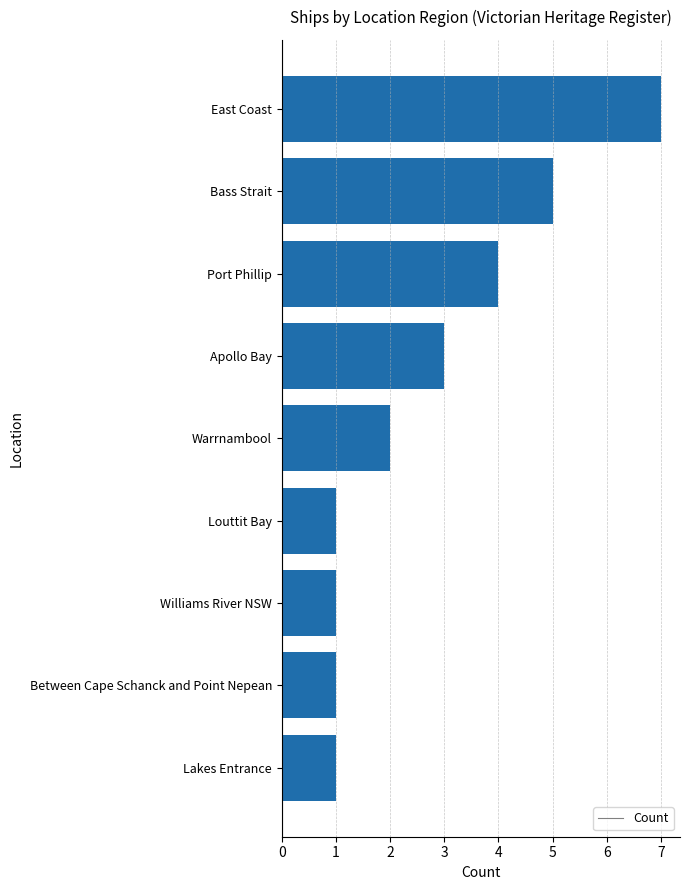

At which label is the value closest to 4?

Port Phillip